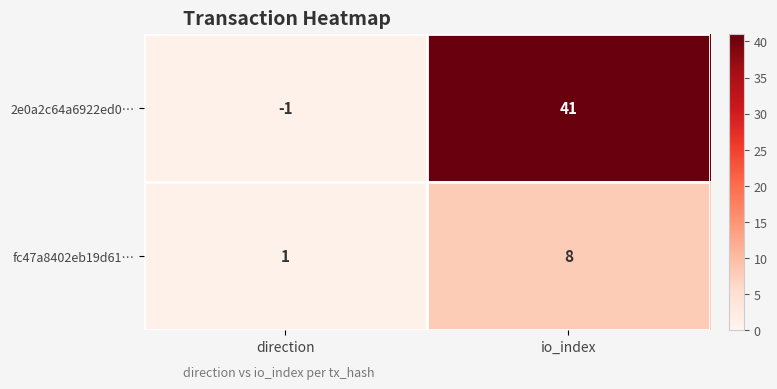

List the series in order of their peak value, lowest first.

fc47a8402eb19d61…, 2e0a2c64a6922ed0…